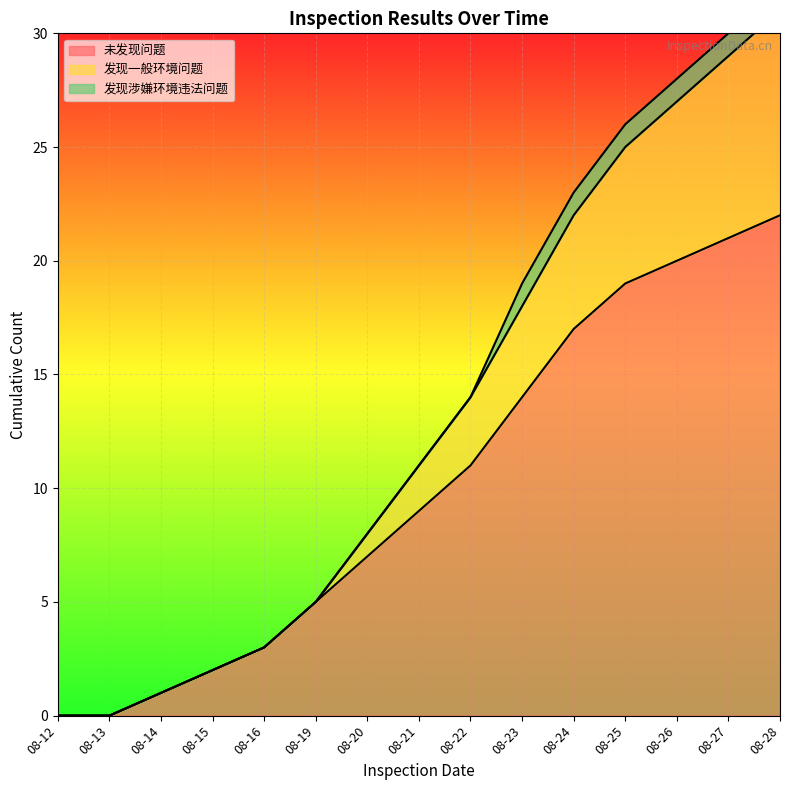

List the labels in order of 发现一般环境问题 value, largest first.

08-28, 08-27, 08-26, 08-25, 08-24, 08-23, 08-22, 08-21, 08-20, 08-19, 08-16, 08-15, 08-14, 08-12, 08-13